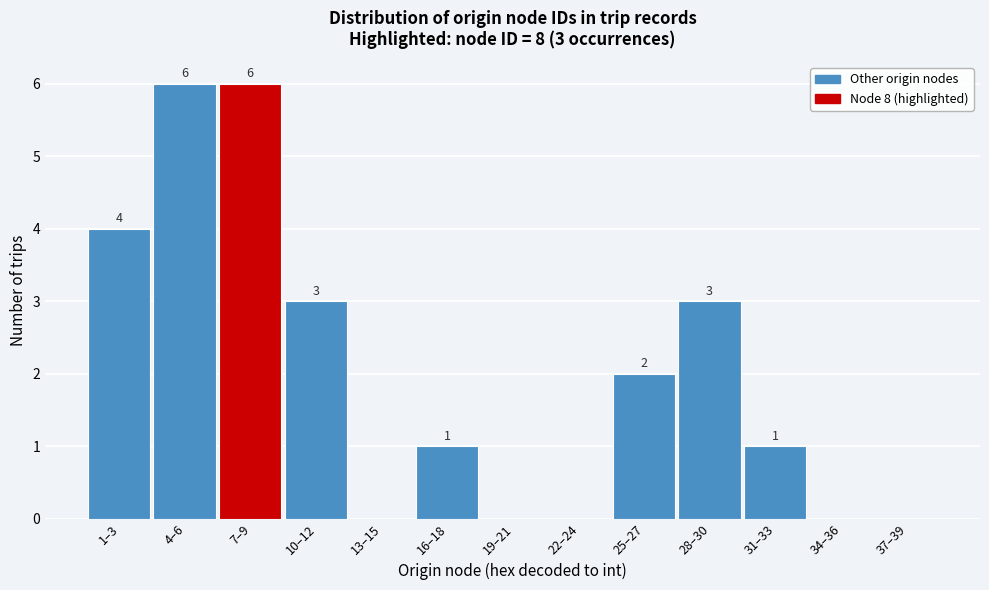

Reading left to right, extract all data points from this chart.

1–3=4	4–6=6	7–9=6	10–12=3	13–15=0	16–18=1	19–21=0	22–24=0	25–27=2	28–30=3	31–33=1	34–36=0	37–39=0